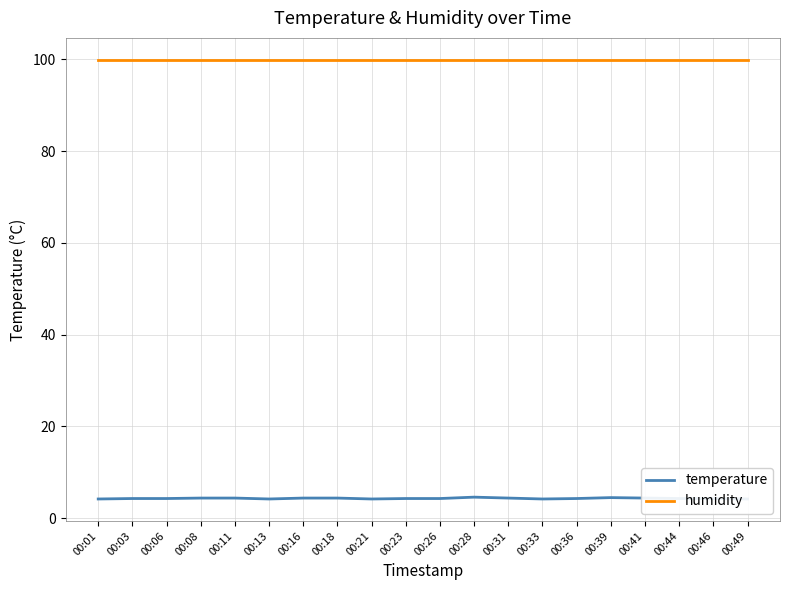

How many temperature values are between 4 and 5?

20